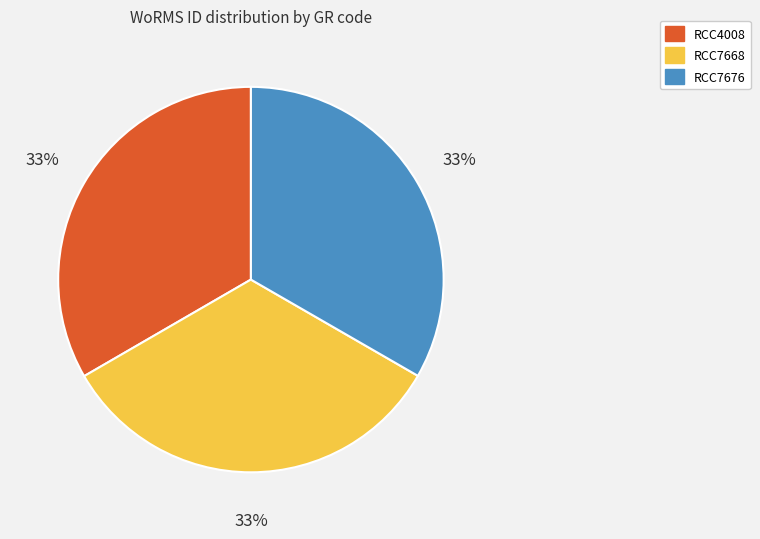

True or false: RCC7676 accounts for 41% of the total.

False